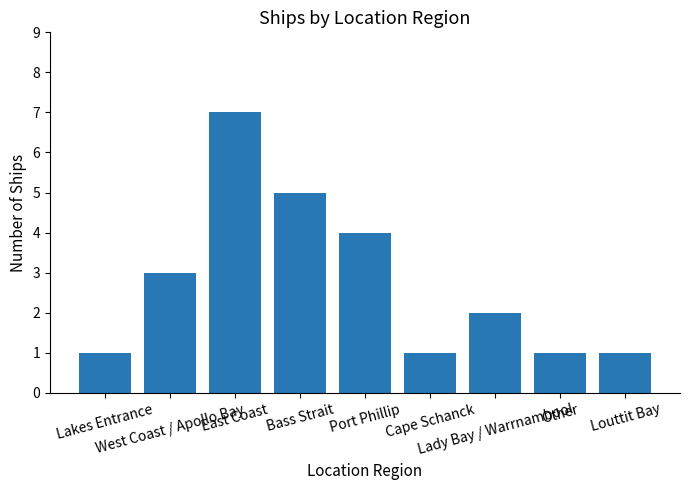

What is the sum of all values?

25